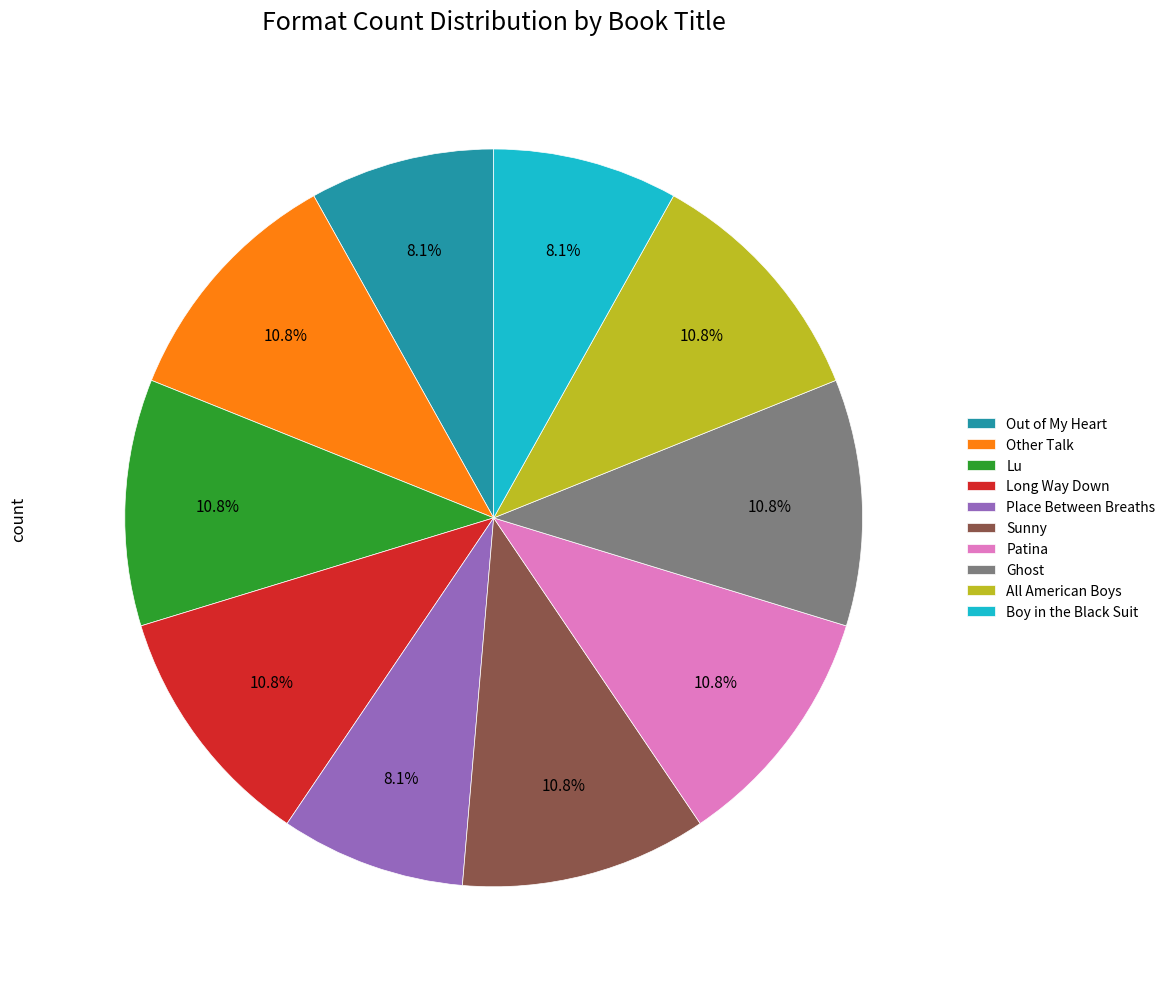

Does Sunny represent more than half of the total?

No